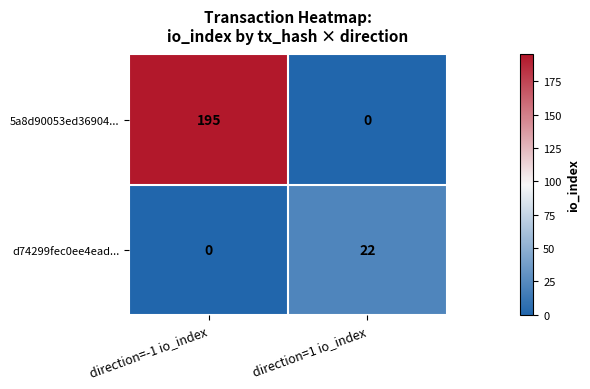

What is the total value across all series at direction=1 io_index?

22